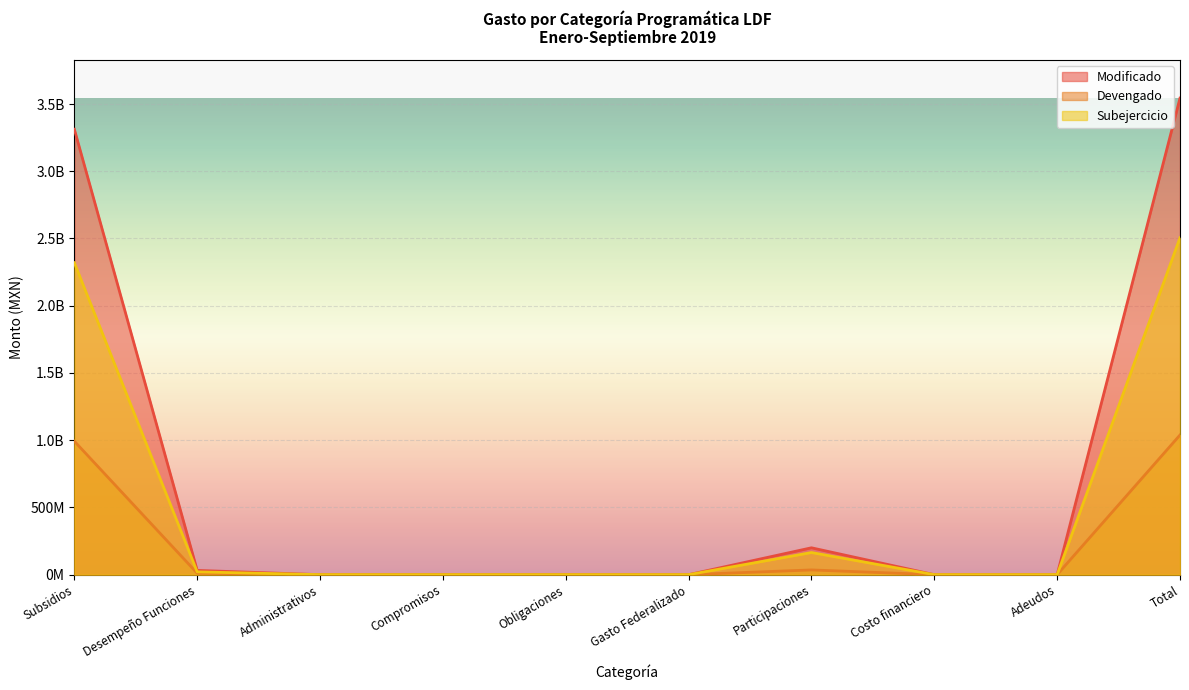

Rank the series by their maximum value, from lowest to highest.

Devengado, Subejercicio, Modificado